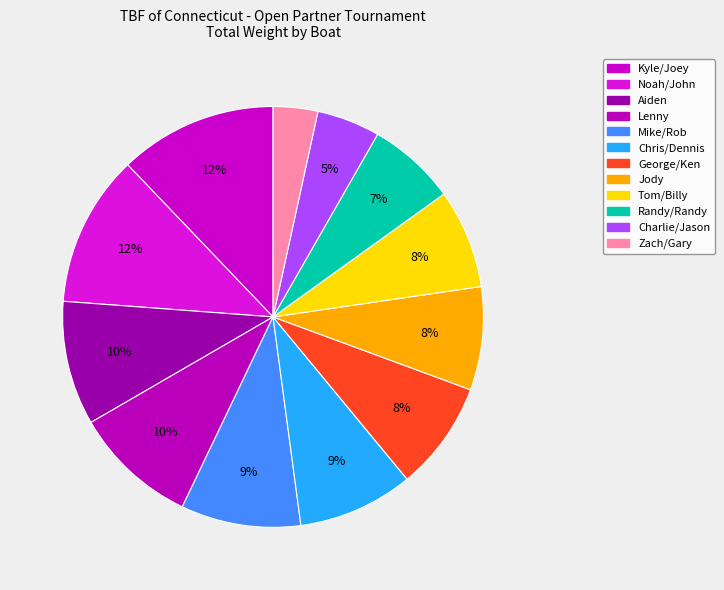

Count the number of slices in the pie.

12